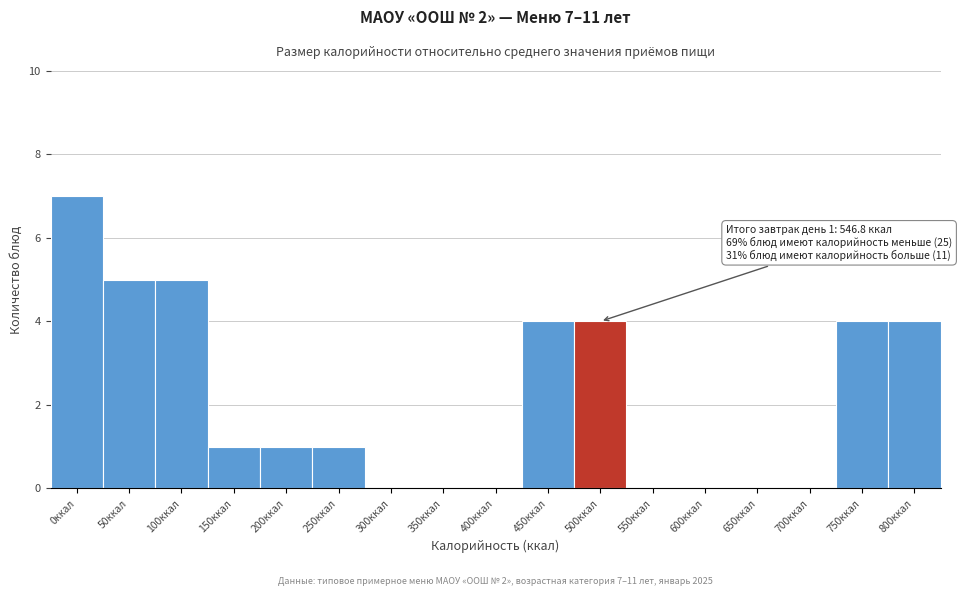

Reading left to right, transcribe all the data shown in this chart.

0ккал=7	50ккал=5	100ккал=5	150ккал=1	200ккал=1	250ккал=1	300ккал=0	350ккал=0	400ккал=0	450ккал=4	500ккал=4	550ккал=0	600ккал=0	650ккал=0	700ккал=0	750ккал=4	800ккал=4